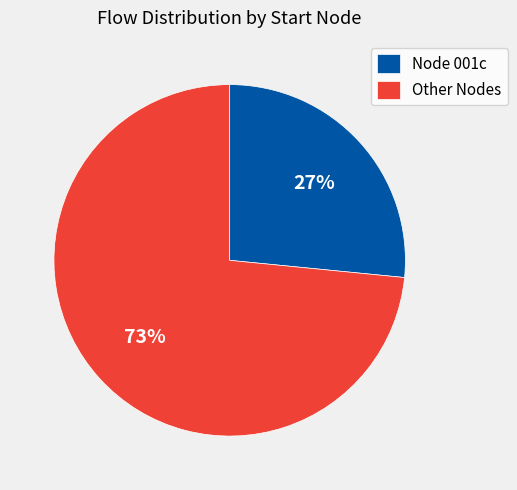

Approximately how many times larger is the value at Node 001c compared to Other Nodes?

0.4